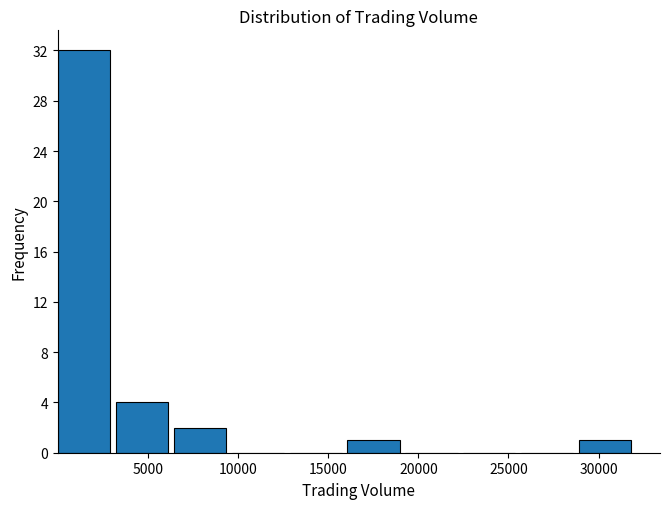

Over which range of the x-axis is the bar tallest?

0 to 3000